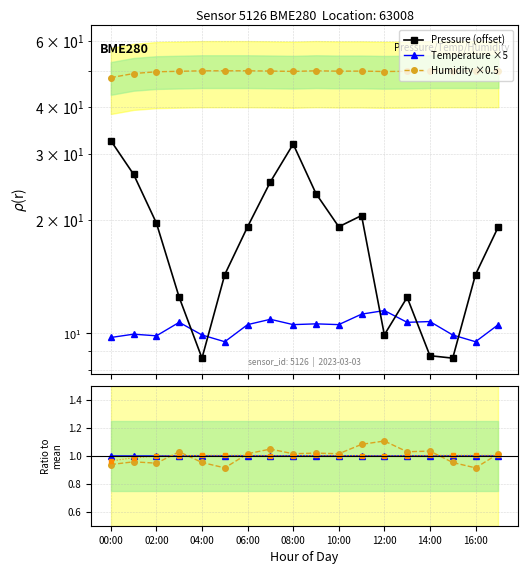

What is the sum of the humidity ratio values at 14:00 and 10?

2.0